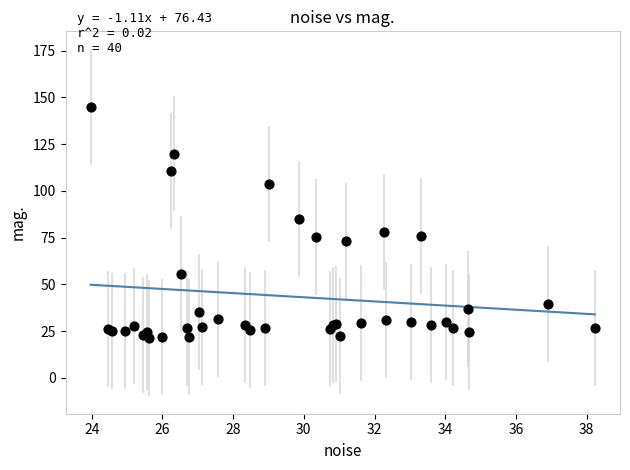

What Y value in the scatter plot is closest to 83?

85.1